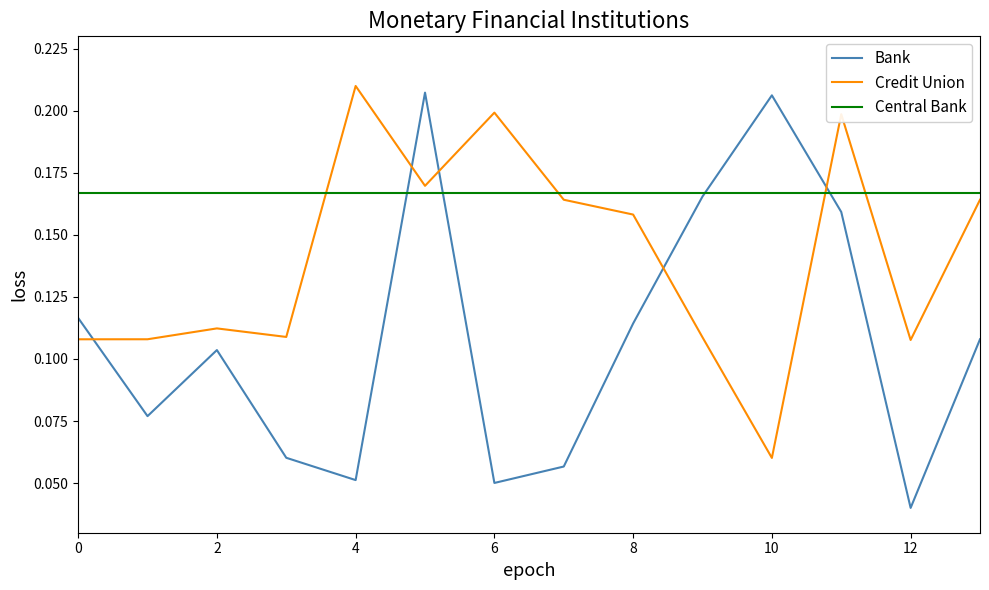

List the series in order of their overall mean, lowest first.

Bank, Credit Union, Central Bank